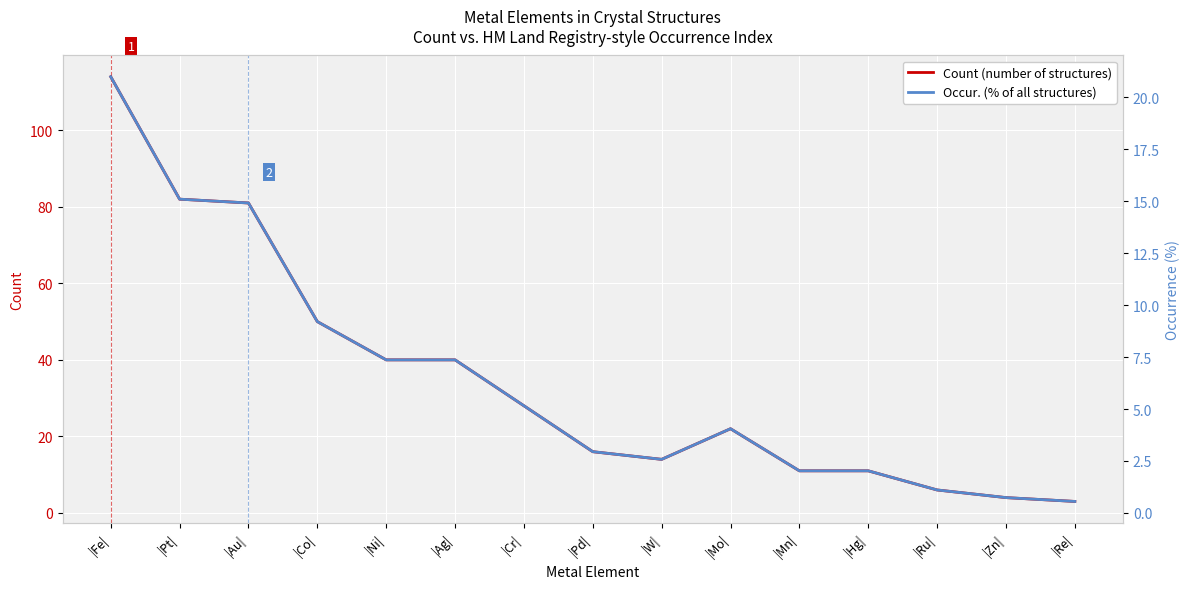

Reading left to right, list all the values displayed in this chart.

Count (number of structures): 114.0	82.0	81.0	50.0	40.0	40.0	28.0	16.0	14.0	22.0	11.0	11.0	6.0	4.0	3.0
Occur. (% of all structures): 21.0	15.1	14.9	9.2	7.4	7.4	5.2	2.9	2.6	4.1	2.0	2.0	1.1	0.7	0.6